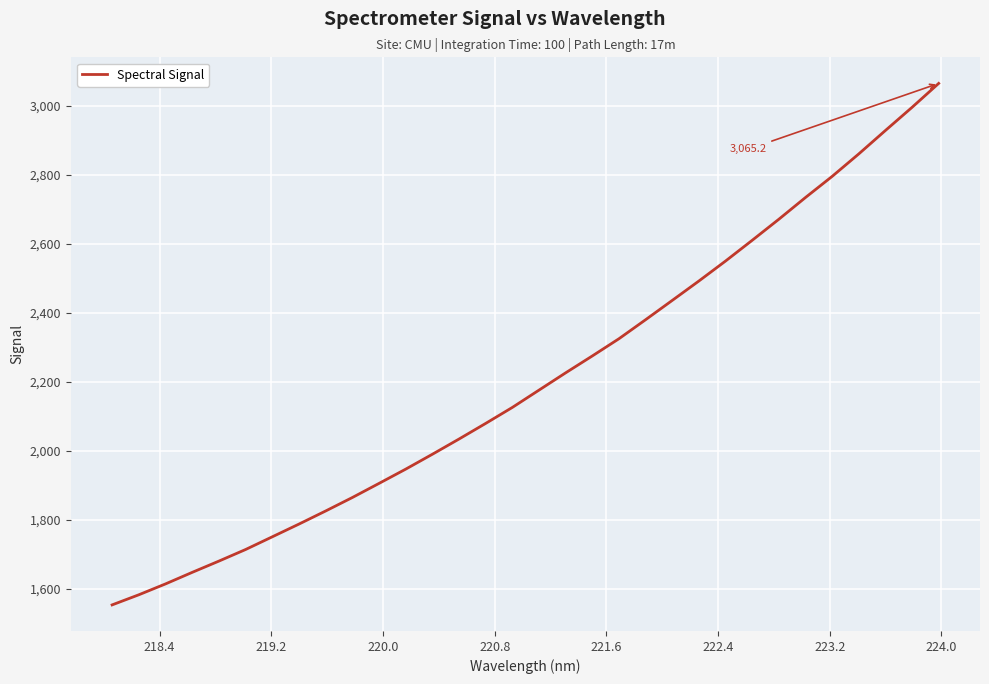

What is the minimum value shown in the chart?

1552.6